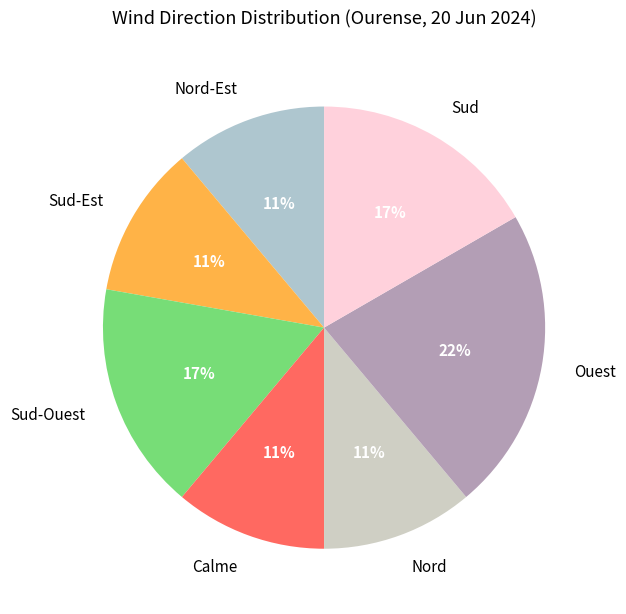

What is the largest slice in the pie chart?

Ouest